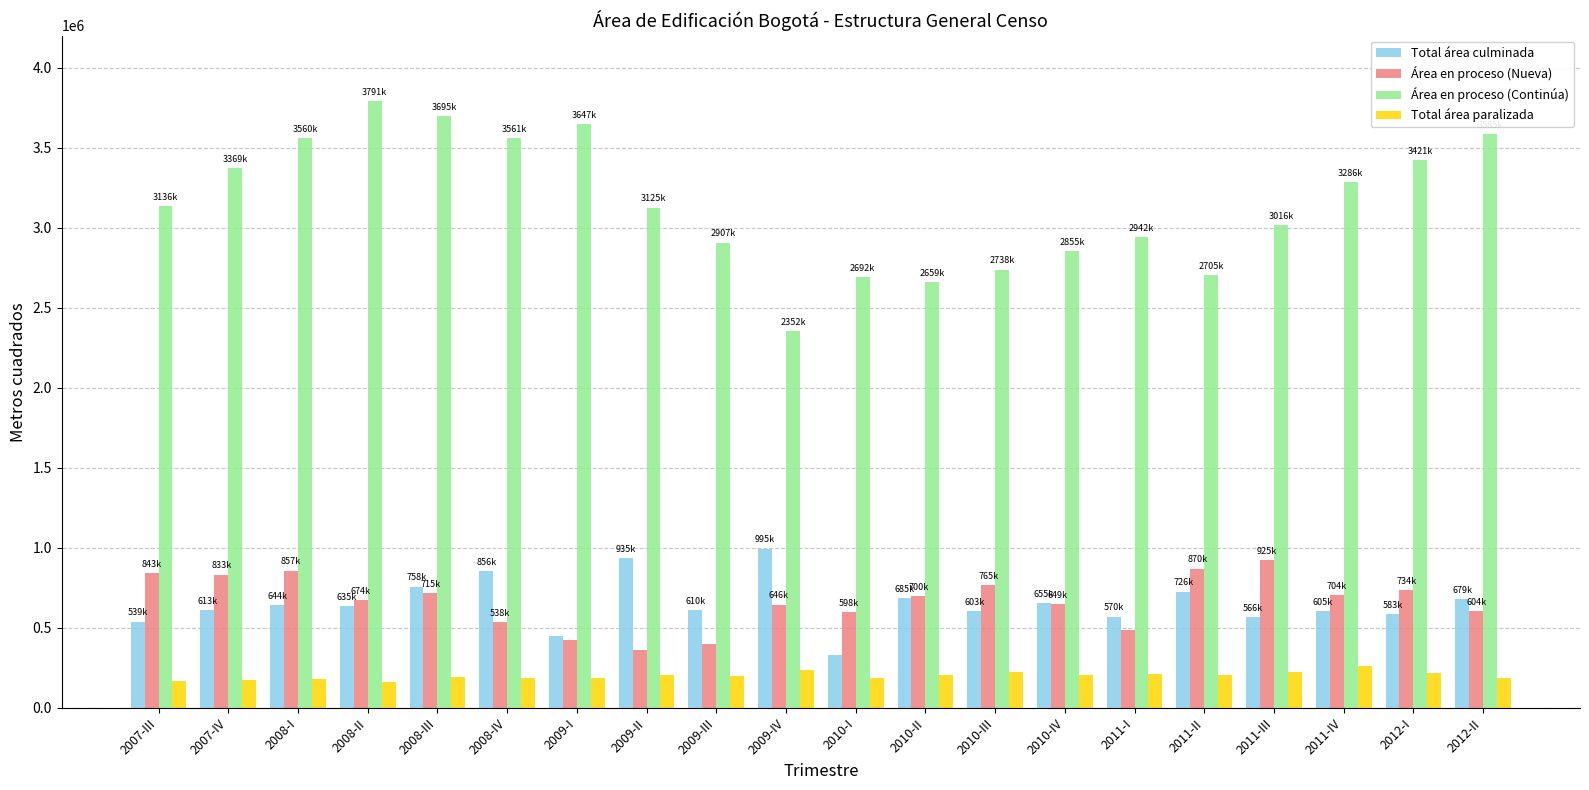

What is the smallest value displayed?

161176